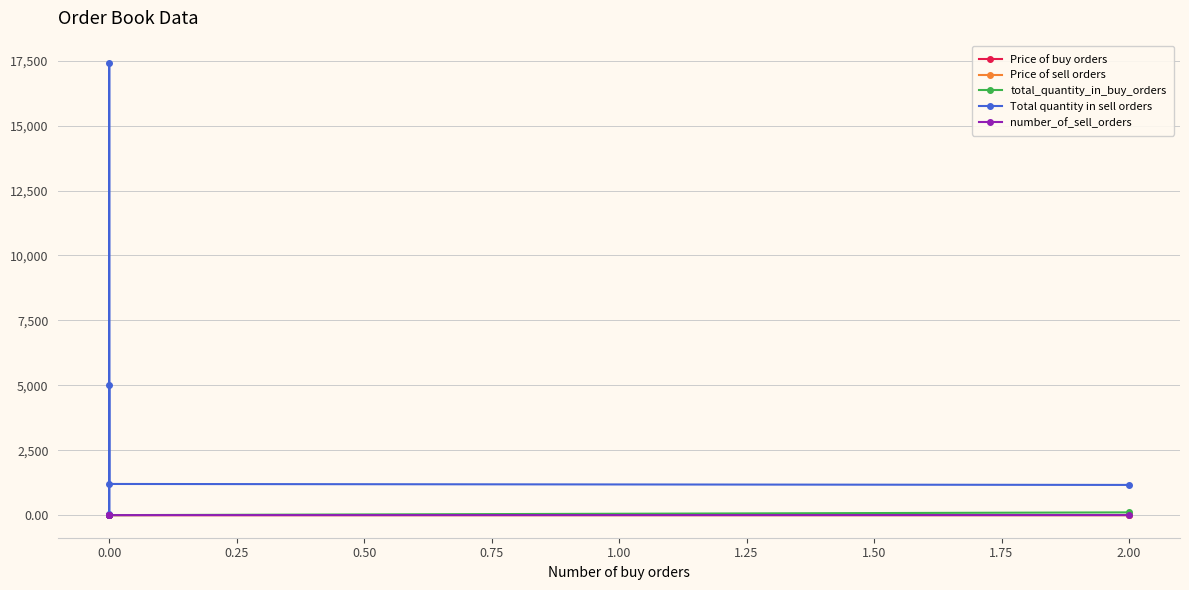

Count the number_of_sell_orders values in the range 1 to 2.

5